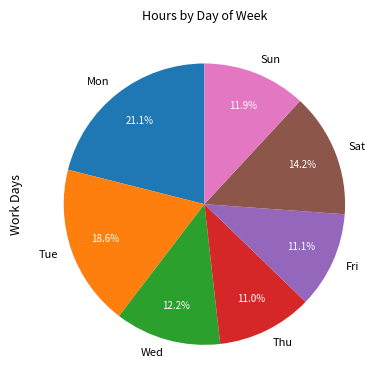

Which slice is the largest?

Mon